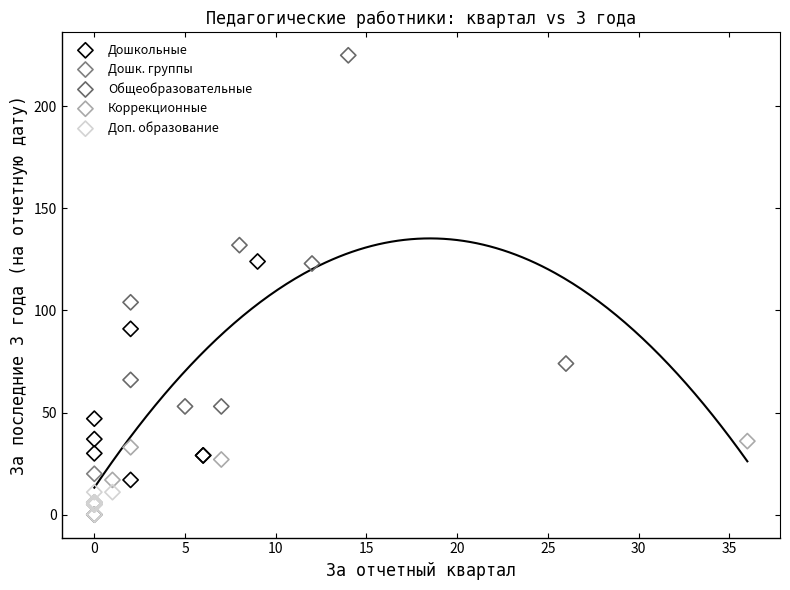

Which series has the largest Y range (max minus min)?

Общеобразовательные